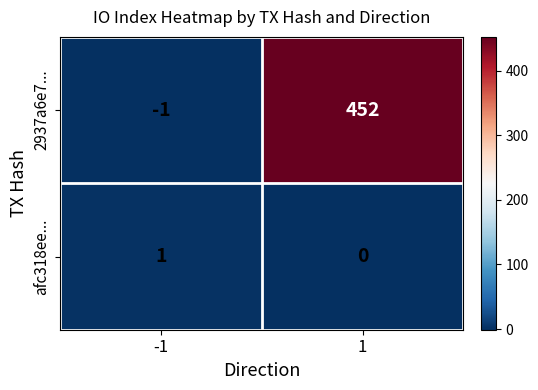

Which series has the widest spread of values?

2937a6e7...